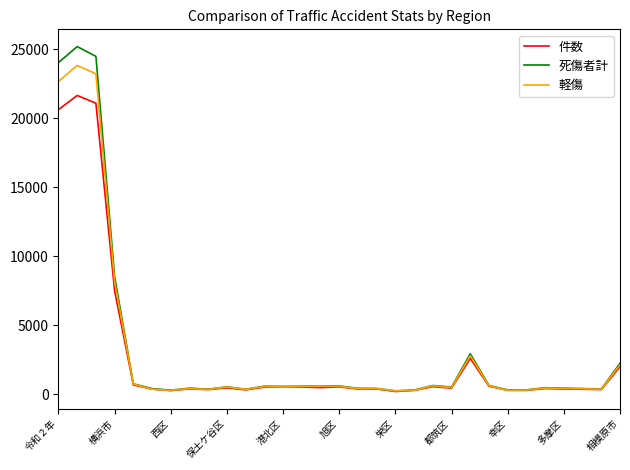

What is the maximum value shown in the chart?

25204